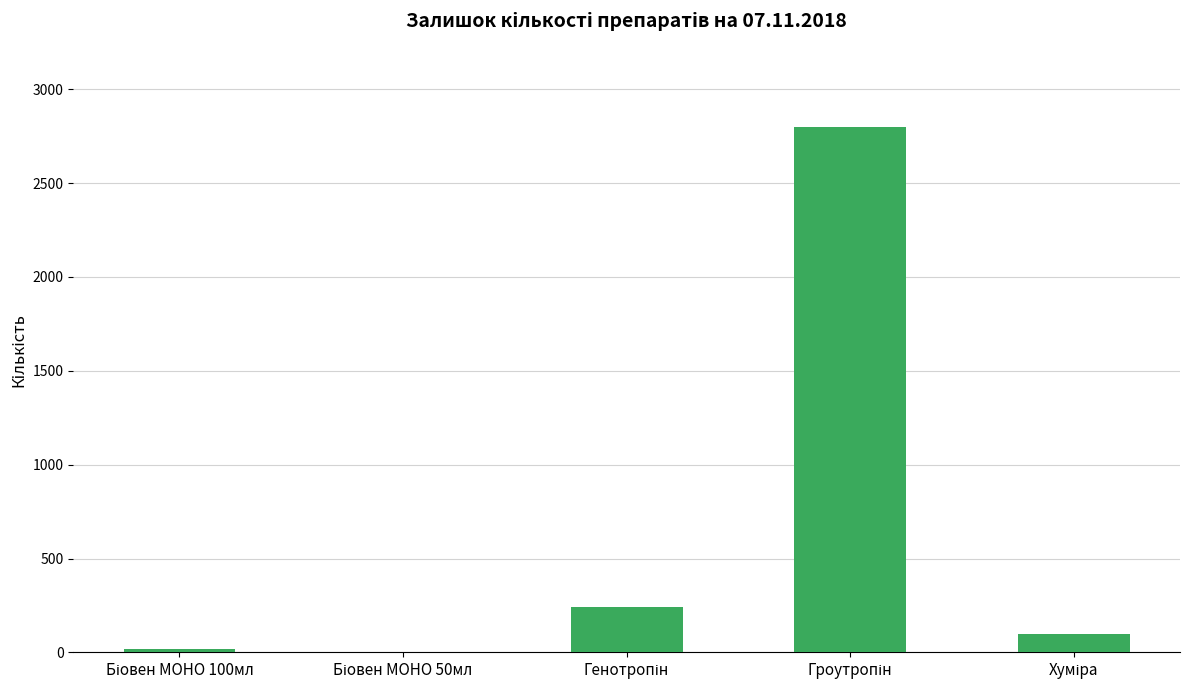

What is the sum of all values?

3158